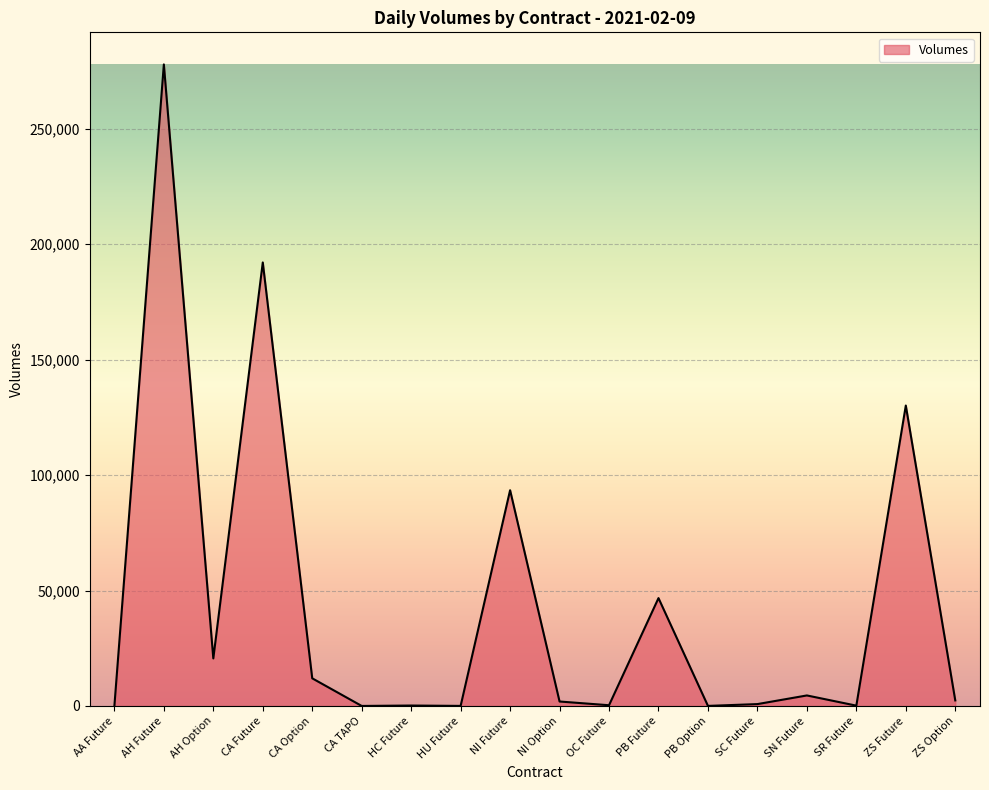

What is the ratio of the value at ZS Future to the value at CA Option?

10.9